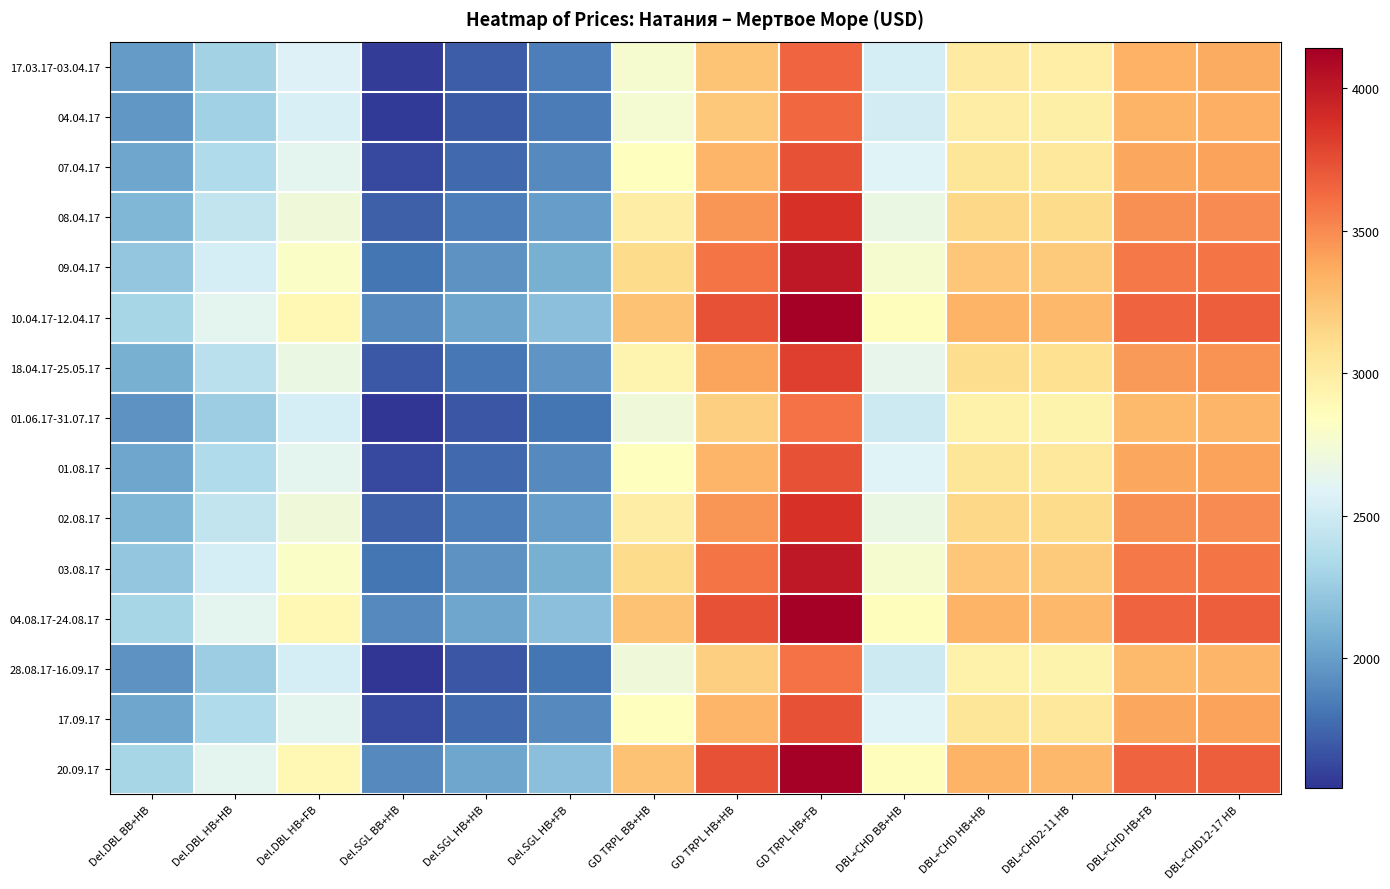

Which has a higher value, DBL+CHD12-17 HB or Del.SGL HB+HB?

DBL+CHD12-17 HB